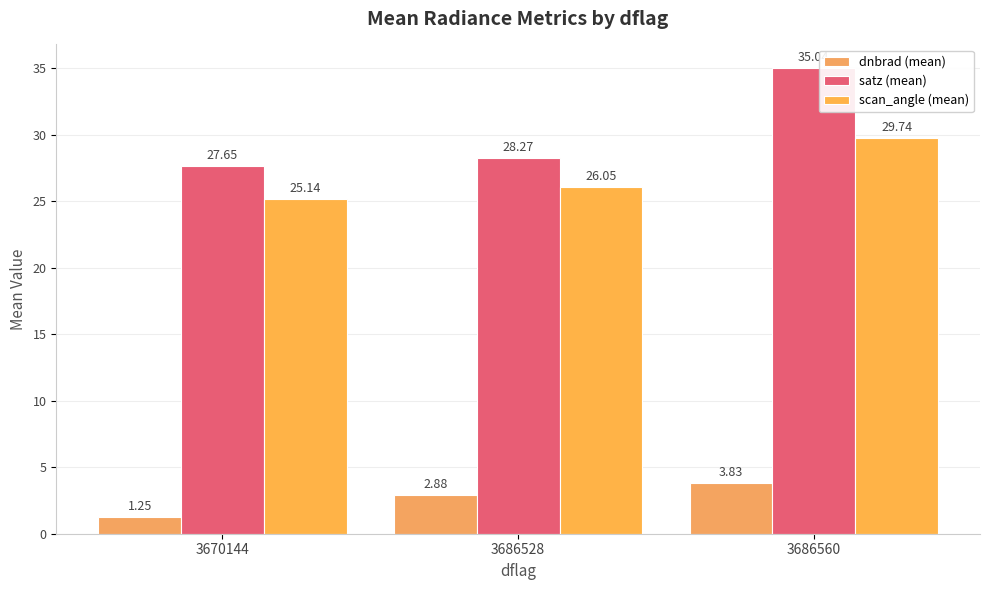

Where does the satz (mean) series first go above 28?

3686528